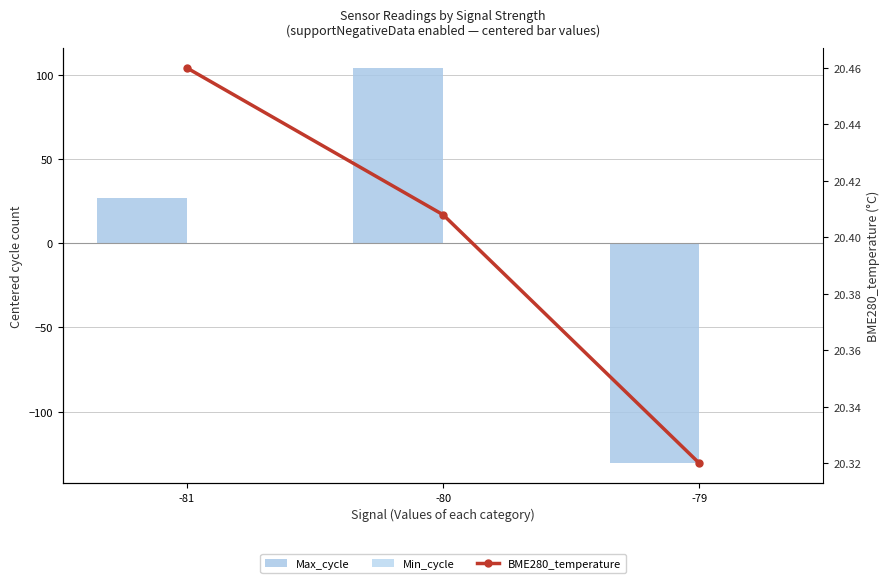

How many groups of bars are there?

3